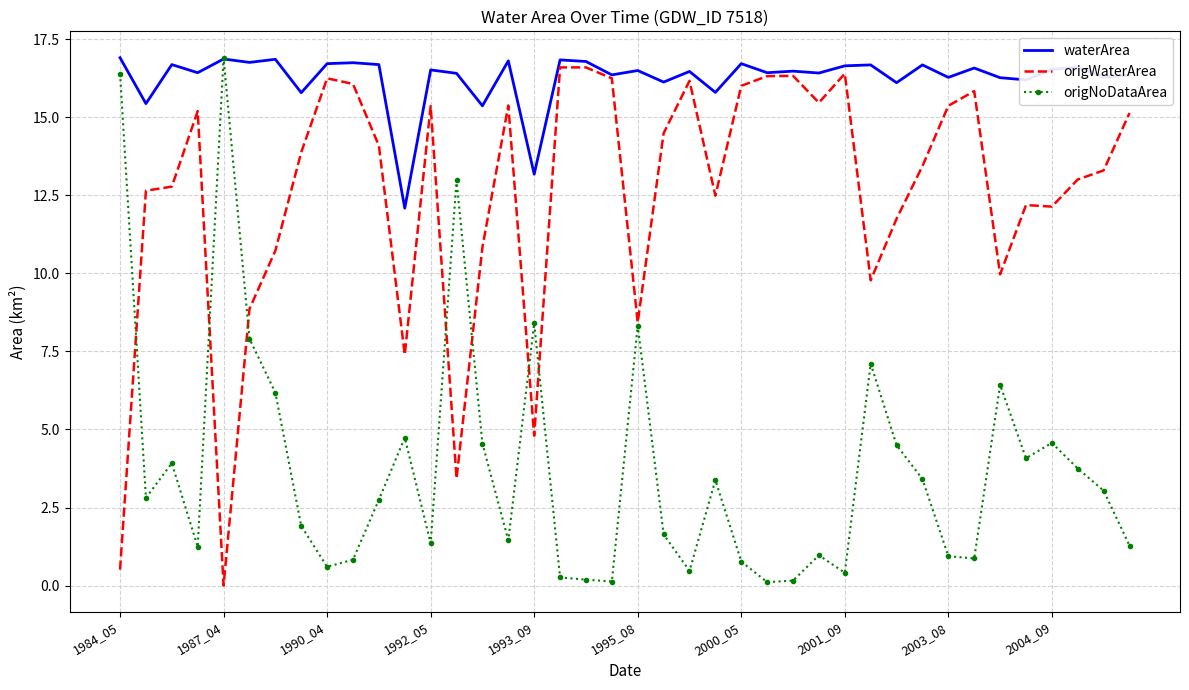

In origWaterArea, how many points are lower than both neighbors (excluding endpoints)?

10